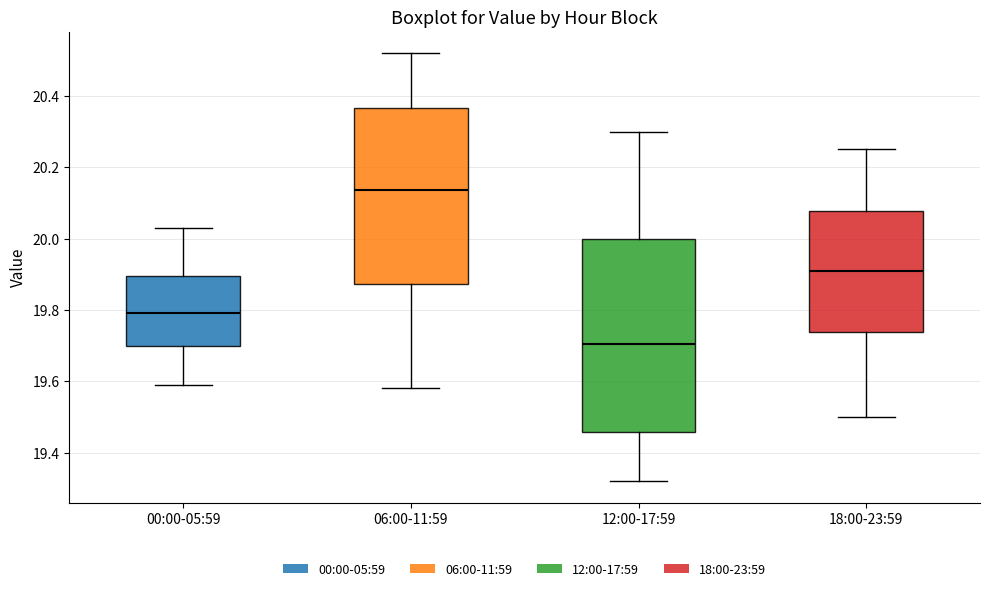

Reading left to right, read every box against the y-axis: the position of its median line, the range the box covers, and the ends of its whiskers. The values are not printed on the chart, so give them approximately, as read against the axis.

00:00-05:59: median 19.80, box 19.70 to 19.90, whiskers 19.60 to 20.04
06:00-11:59: median 20.14, box 19.88 to 20.36, whiskers 19.58 to 20.52
12:00-17:59: median 19.70, box 19.46 to 20.00, whiskers 19.32 to 20.30
18:00-23:59: median 19.92, box 19.74 to 20.08, whiskers 19.50 to 20.26